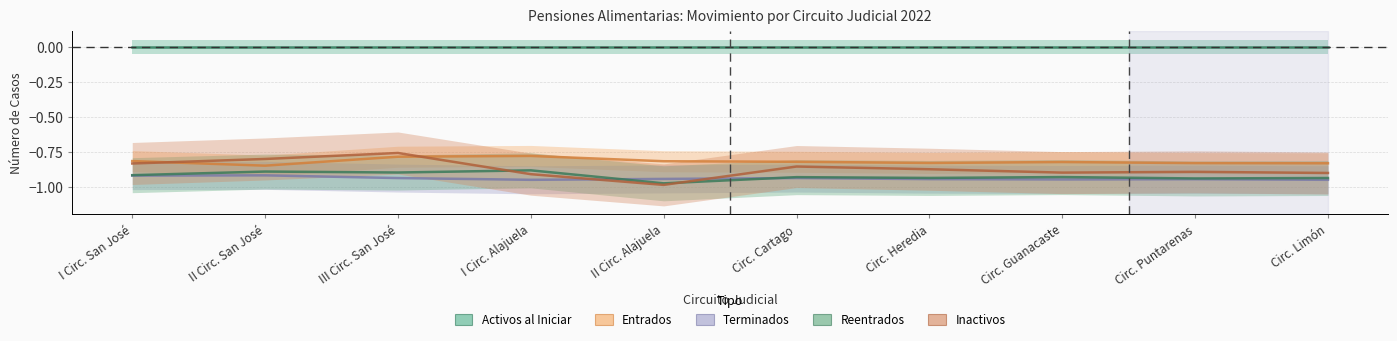

At which category is the sum across all series the highest?

III Circ. San José